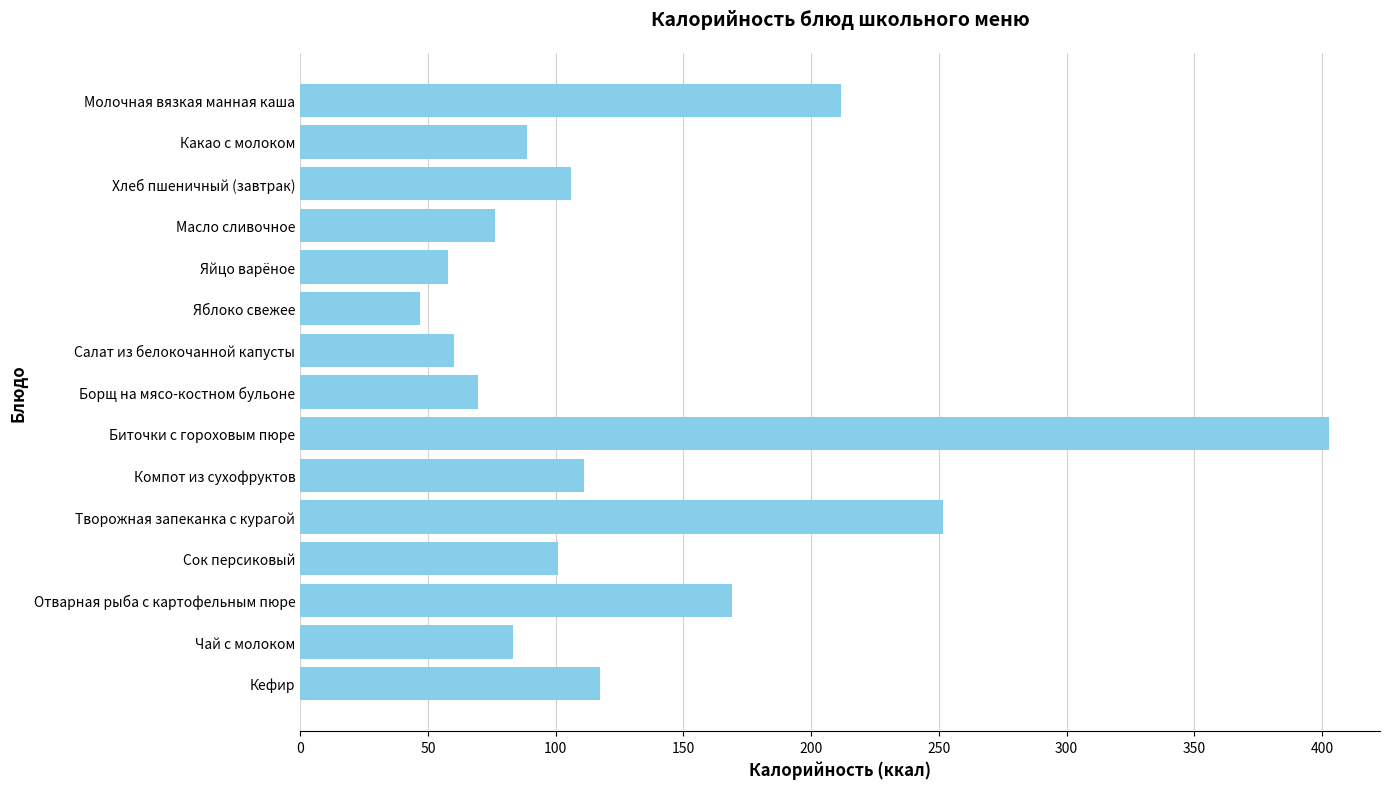

What is the change in value from Салат из белокочанной капусты to Компот из сухофруктов?

+50.8